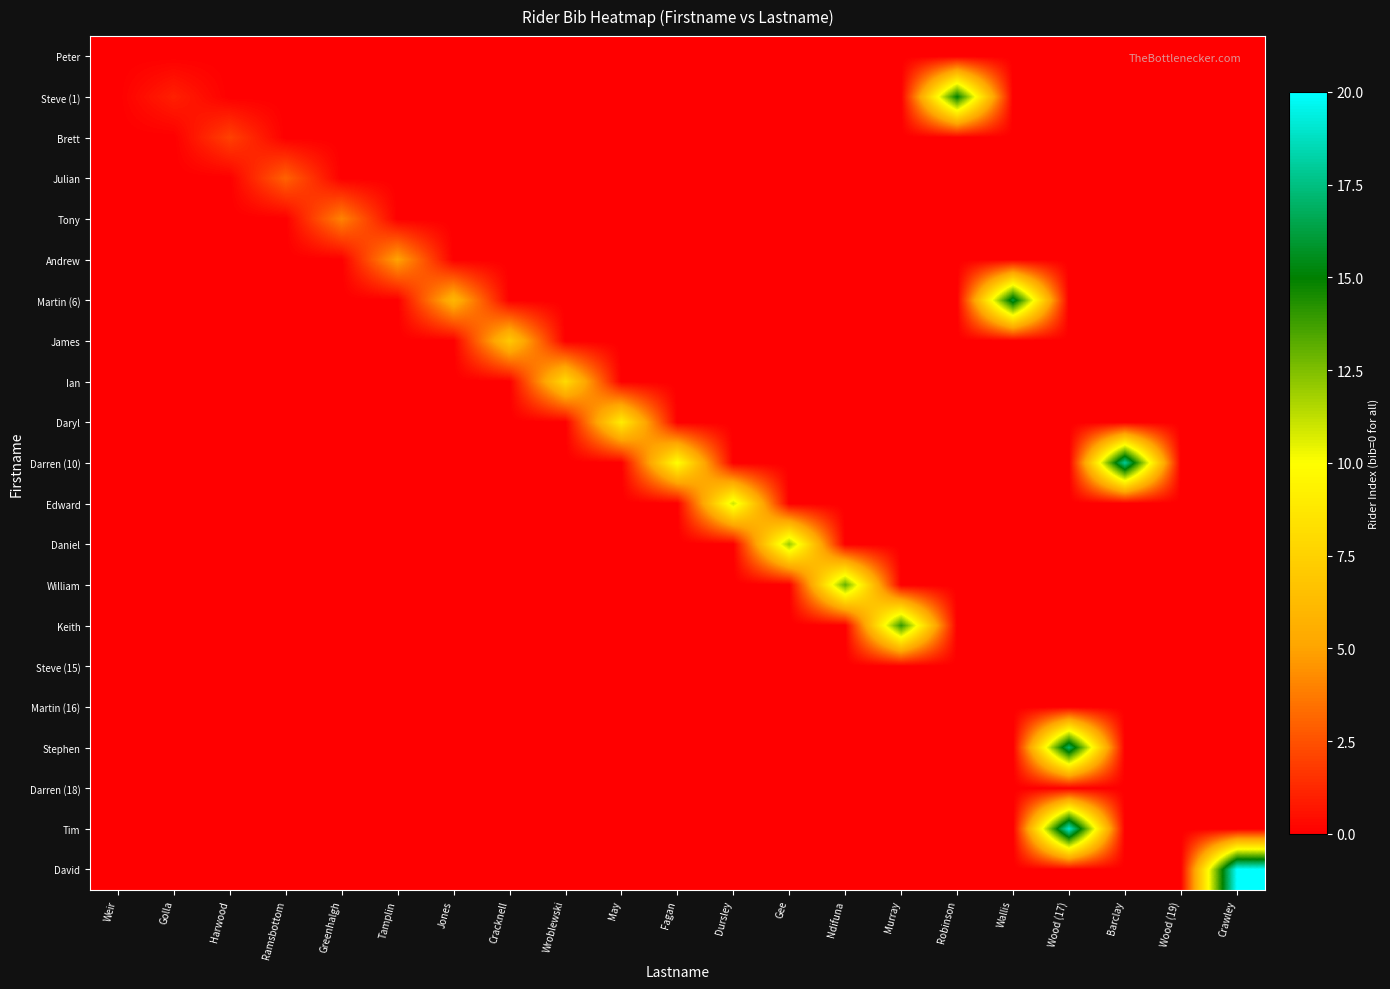

What is the difference between the highest and lowest values at Golla?

1